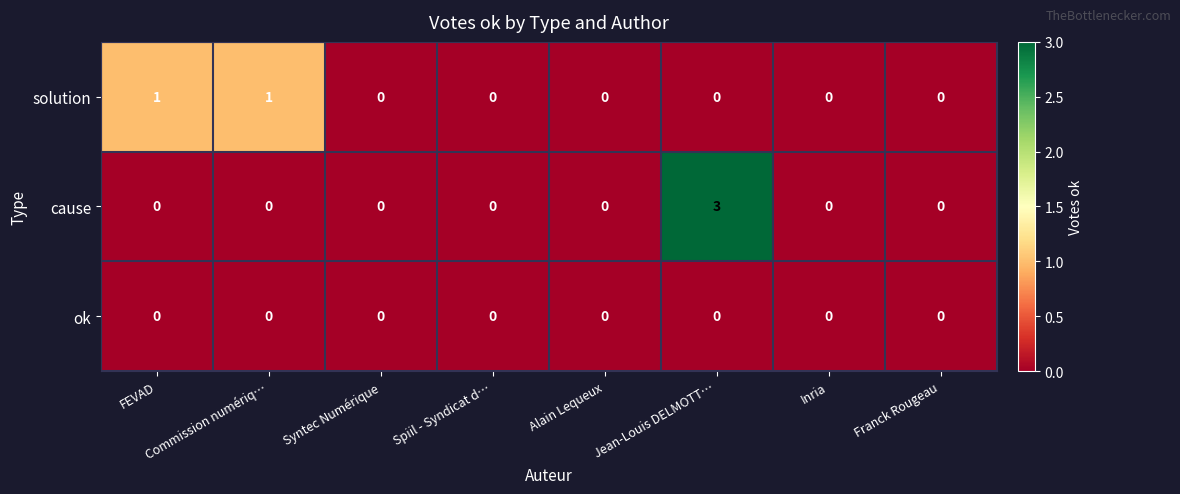

What is the maximum value for cause?

3